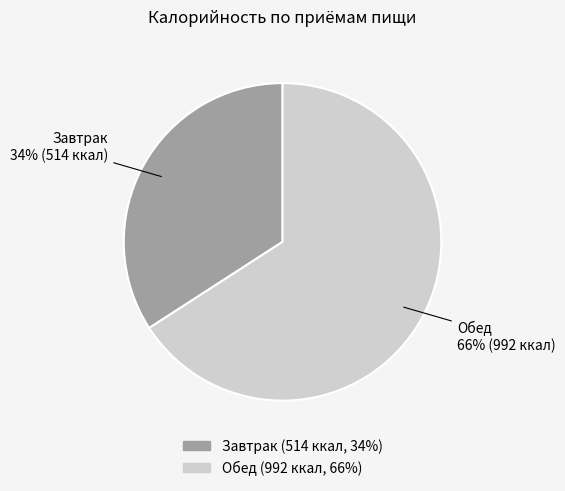

Which has a higher value, Обед or Завтрак?

Обед